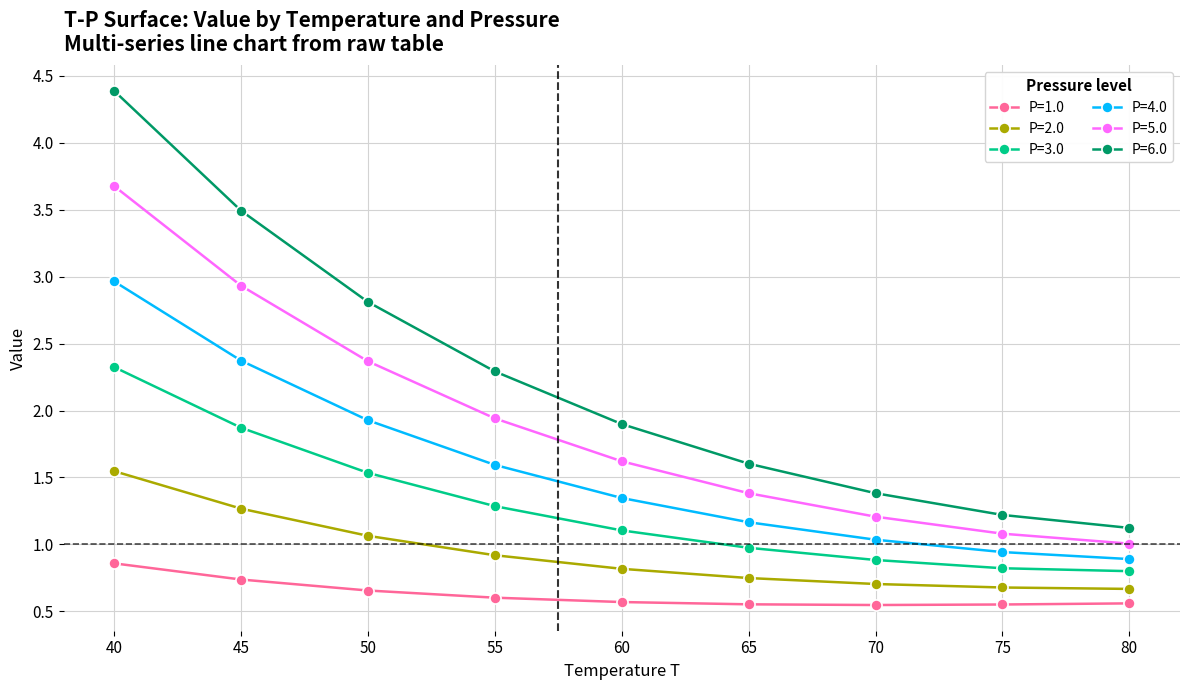

True or false: P=4.0 has more than 0 points higher than both neighbors.

False